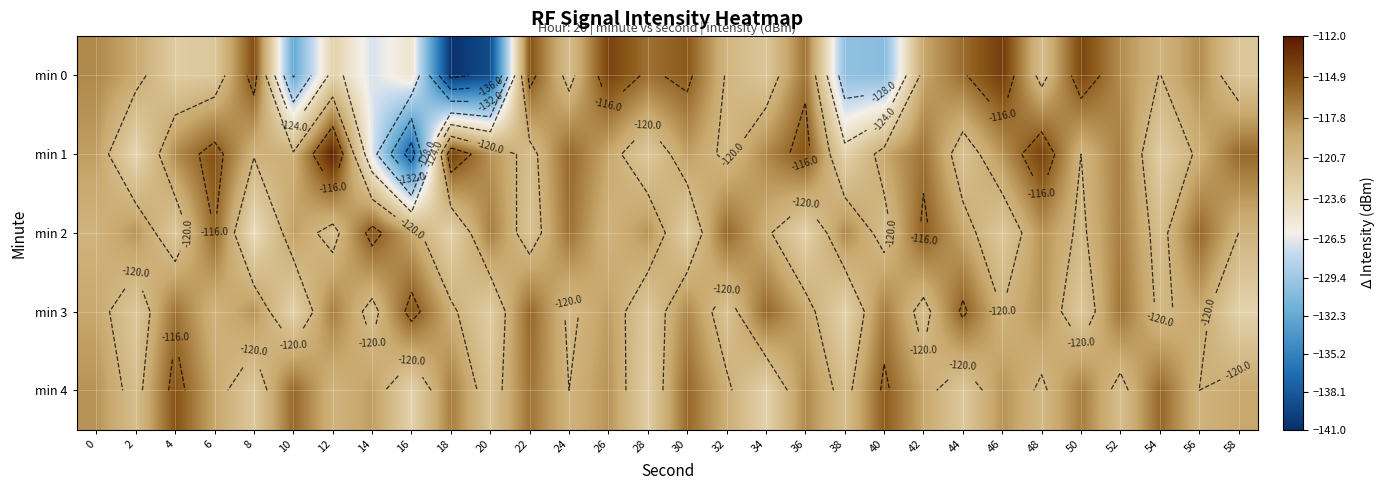

At which label does min 0 reach its minimum?

18